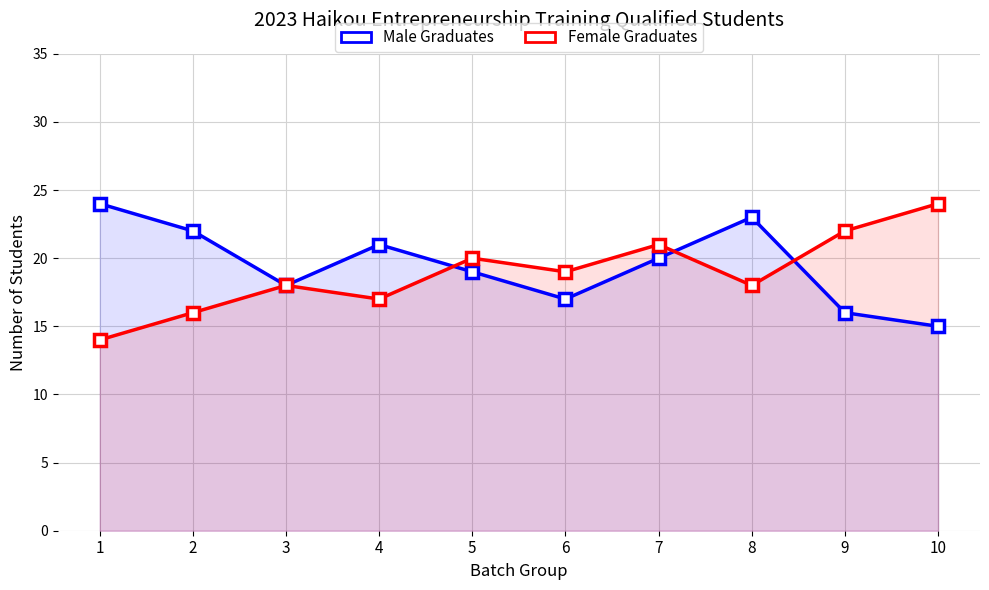

List the series in order of their overall mean, lowest first.

Female Graduates, Male Graduates